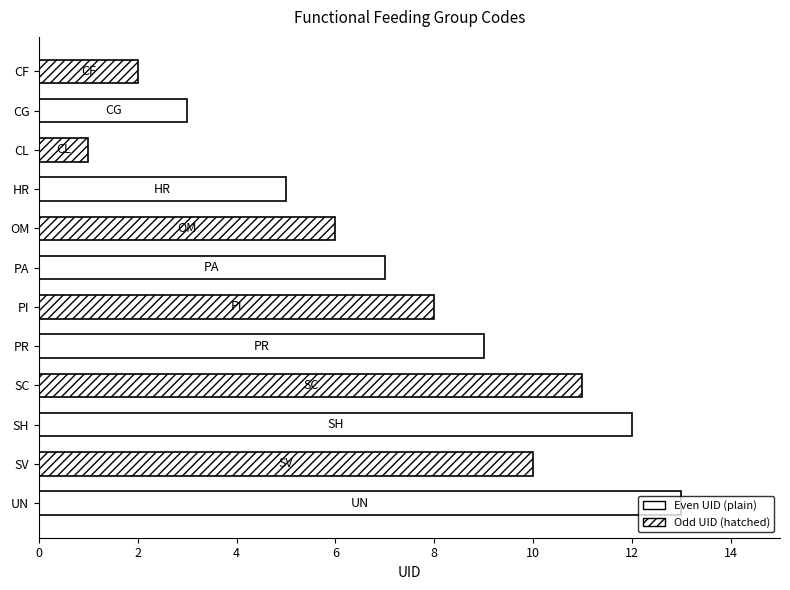

What is the label of the 7th bar from the bottom?

PA